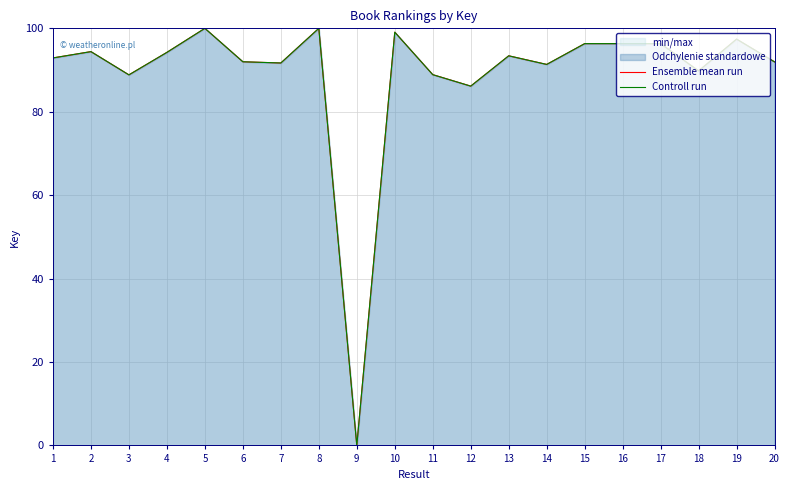

Is the value of Ensemble mean run at 14 greater than the value of Controll run at 11?

Yes